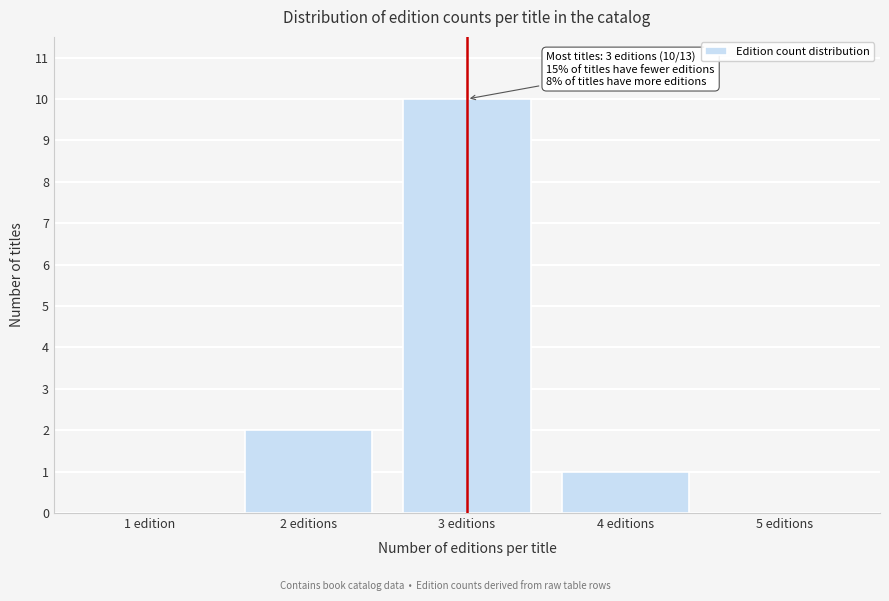

Reading left to right, what are all the values shown in this chart?

1 edition=0	2 editions=2	3 editions=10	4 editions=1	5 editions=0